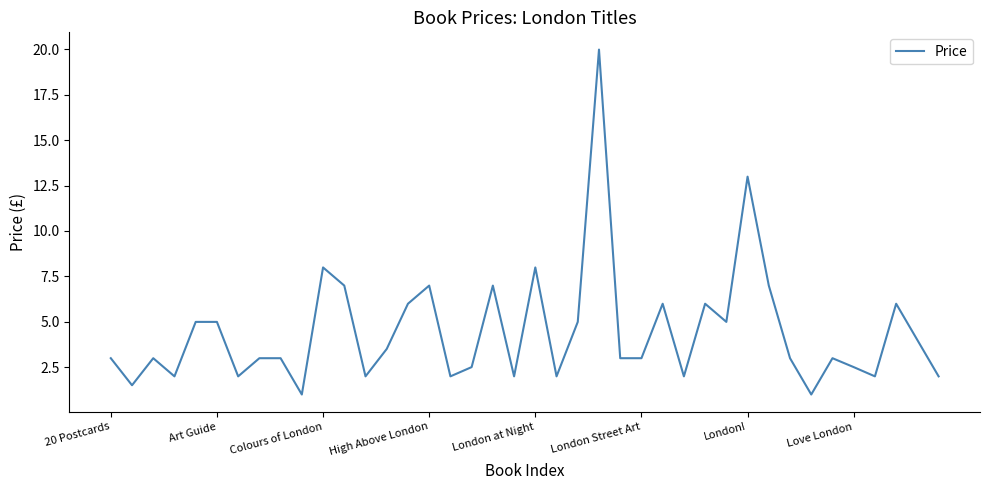

What is the greatest value displayed?

20.0